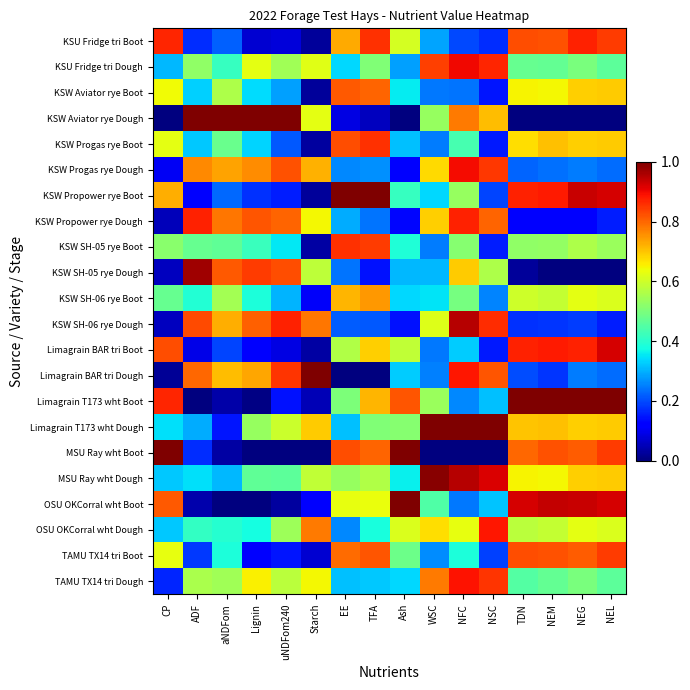

At which category is the sum across all series the highest?

NFC